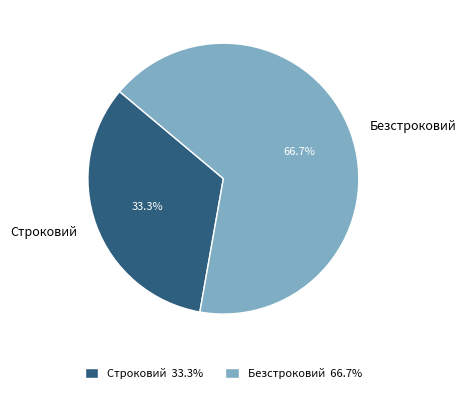

True or false: Безстроковий accounts for 67% of the total.

True